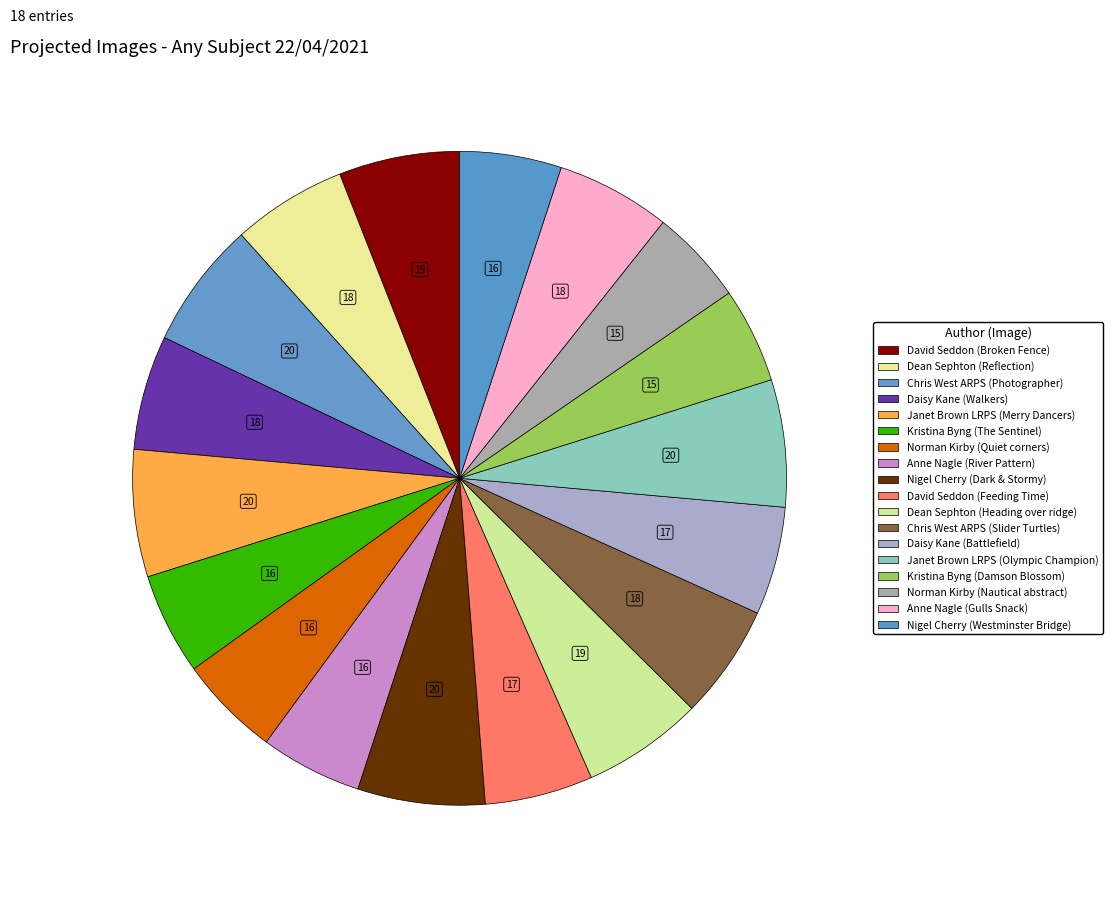

Rank the categories by value from highest to lowest.

Chris West ARPS (Photographer), Janet Brown LRPS (Merry Dancers), Nigel Cherry (Dark & Stormy), Janet Brown LRPS (Olympic Champion), David Seddon (Broken Fence), Dean Sephton (Heading over ridge), Dean Sephton (Reflection), Daisy Kane (Walkers), Chris West ARPS (Slider Turtles), Anne Nagle (Gulls Snack), David Seddon (Feeding Time), Daisy Kane (Battlefield), Kristina Byng (The Sentinel), Norman Kirby (Quiet corners), Anne Nagle (River Pattern), Nigel Cherry (Westminster Bridge), Kristina Byng (Damson Blossom), Norman Kirby (Nautical abstract)